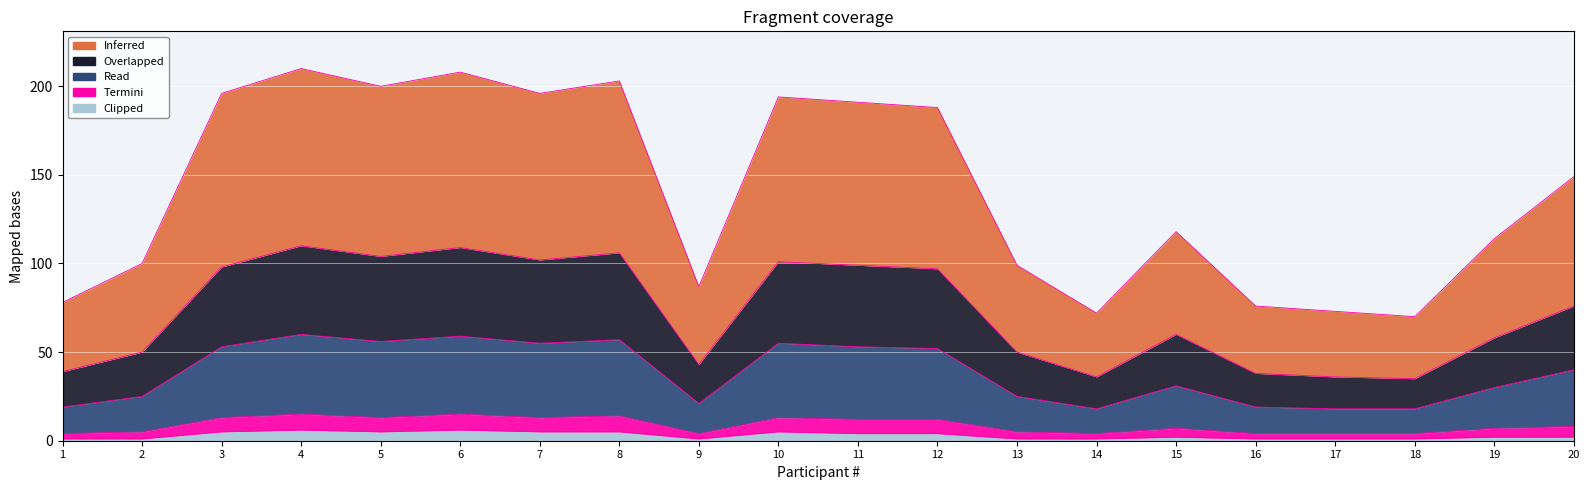

At which category does the chart reach its minimum across all series?

1